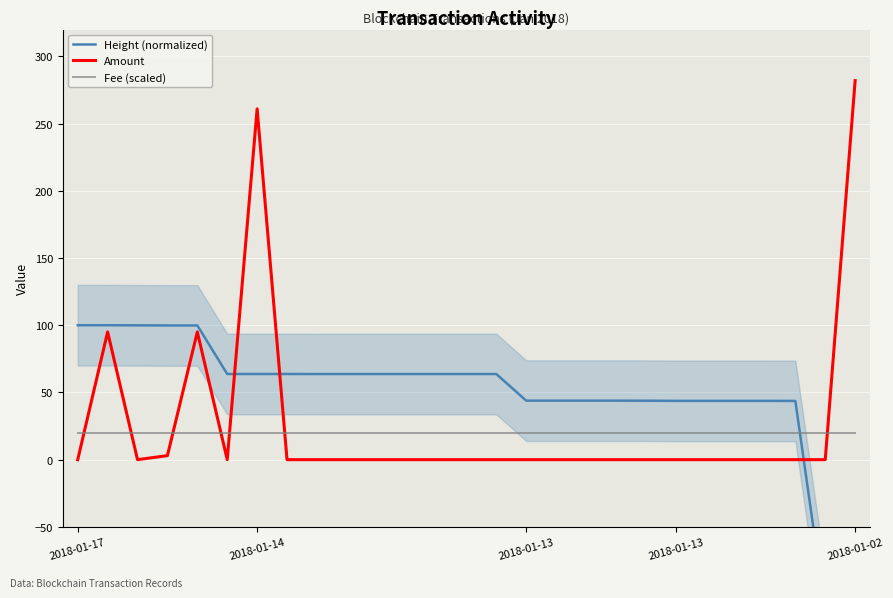

What are all the series names shown in the legend?

Height (normalized), Amount, Fee (scaled)